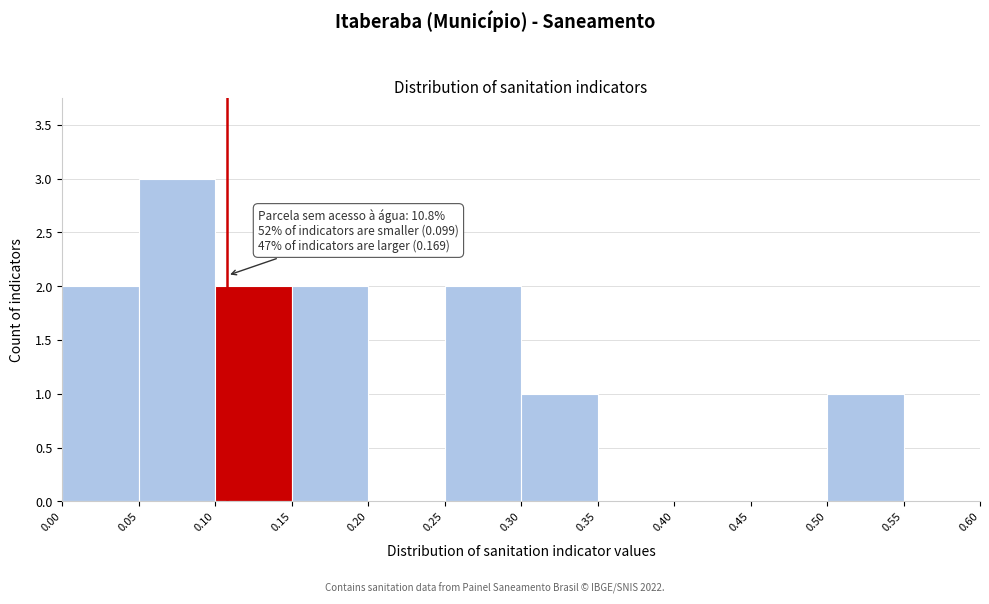

Which range on the x-axis has the tallest bar?

0.05 to 0.10